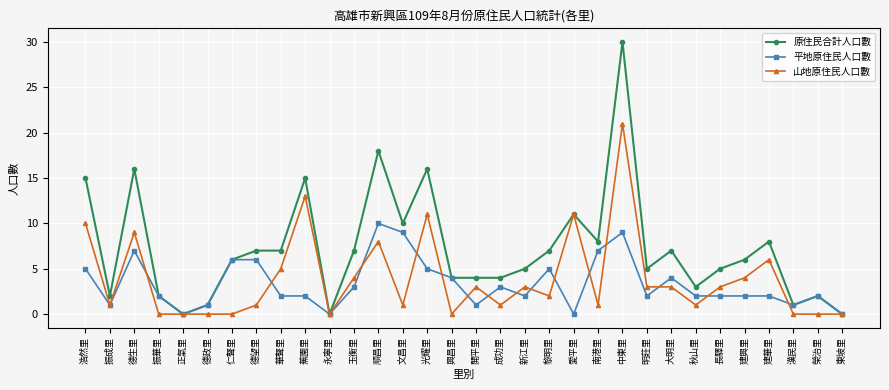

Rank the series at 建興里 from lowest to highest value.

平地原住民人口數, 山地原住民人口數, 原住民合計人口數